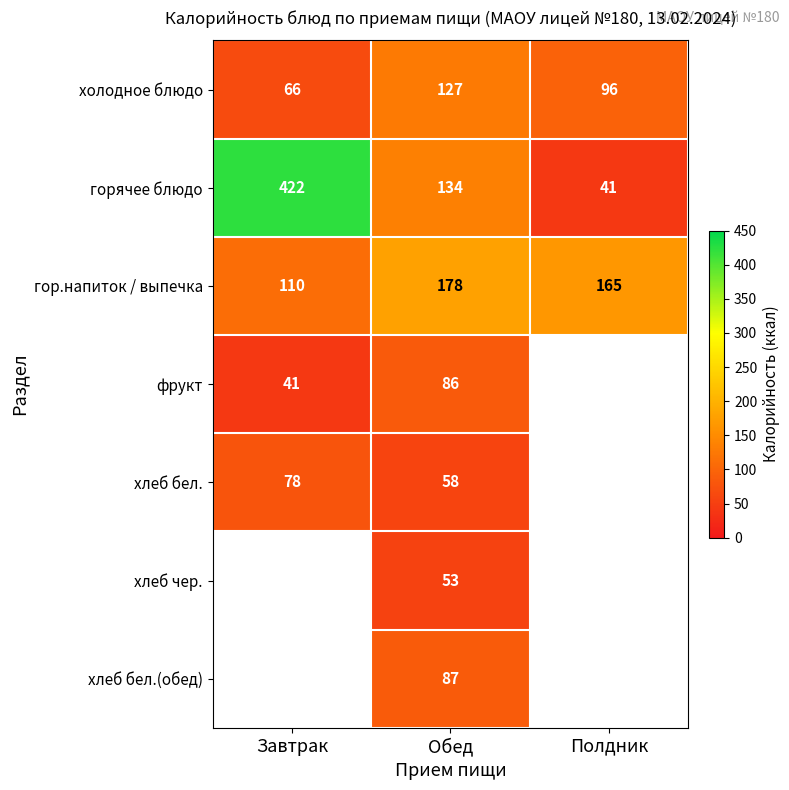

True or false: фрукт has a value of 44 at Обед.

False